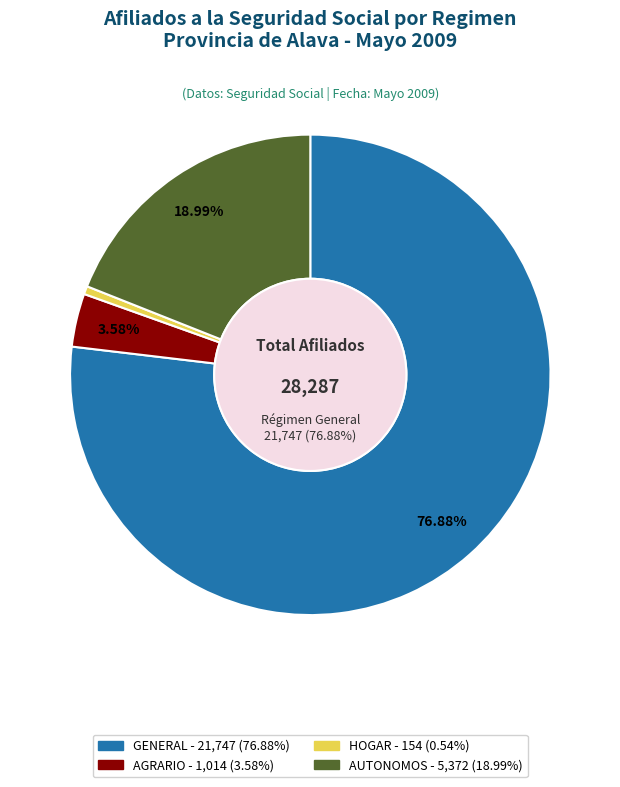

How many slices are in this pie chart?

4